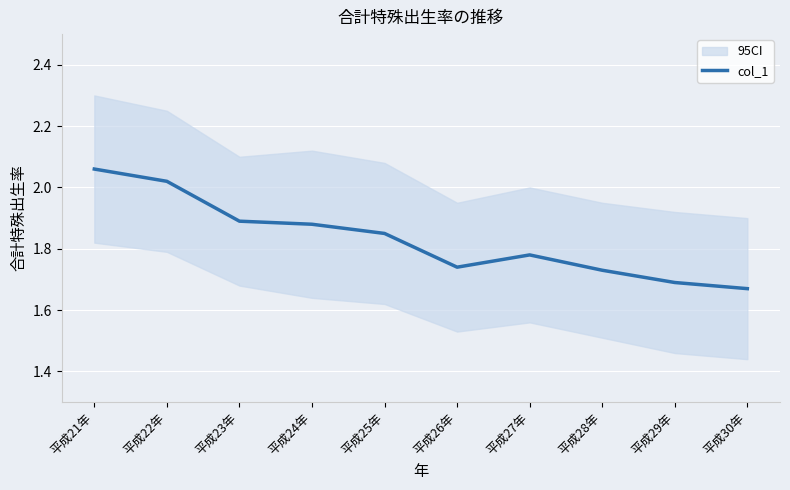

Rank the categories by value from highest to lowest.

平成21年, 平成22年, 平成23年, 平成24年, 平成25年, 平成27年, 平成26年, 平成28年, 平成29年, 平成30年